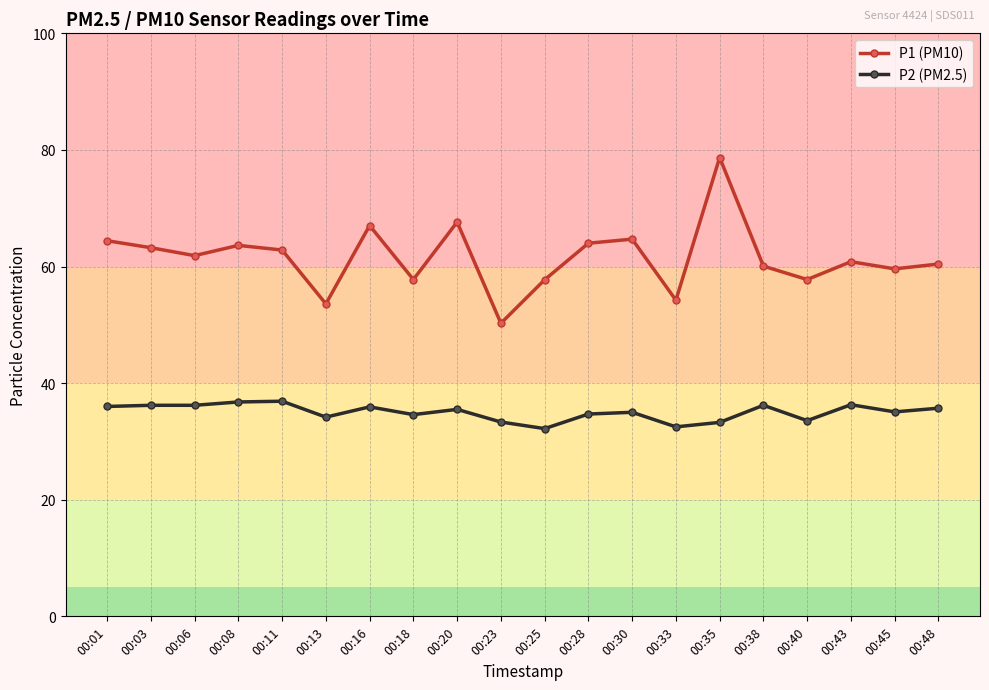

At how many categories does at least one series exceed 52?

19